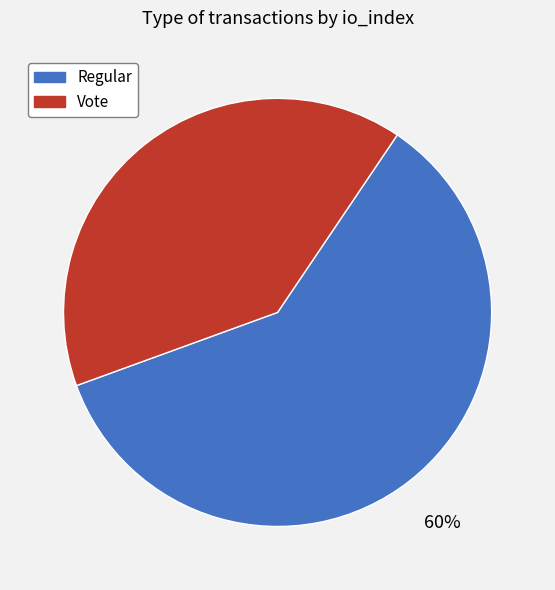

What is the ratio of the value at Vote to the value at Regular?

0.7